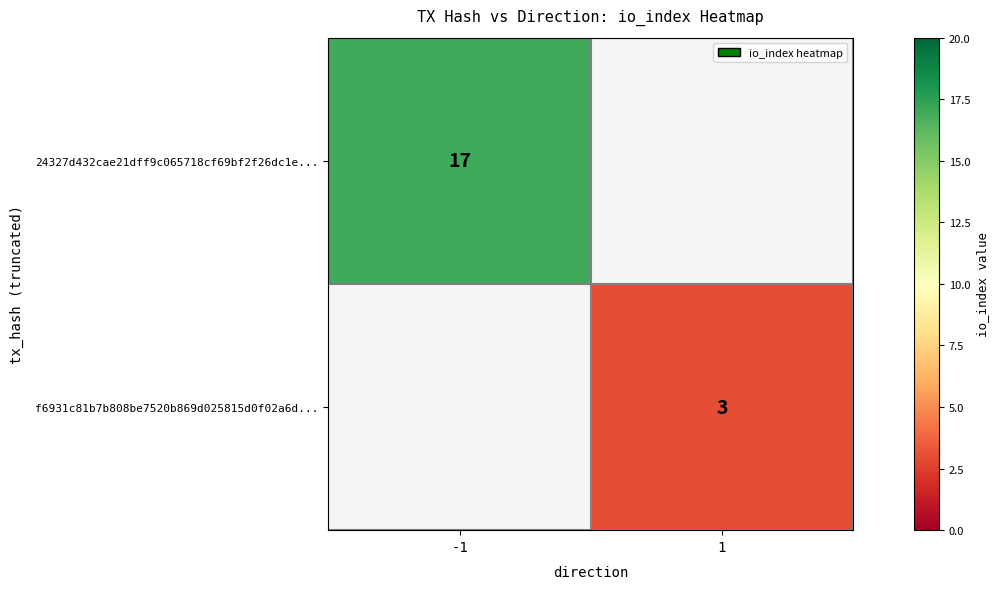

Is it true that 24327d432cae21dff9c065718cf69bf2f26dc1e... equals 17 at -1?

True